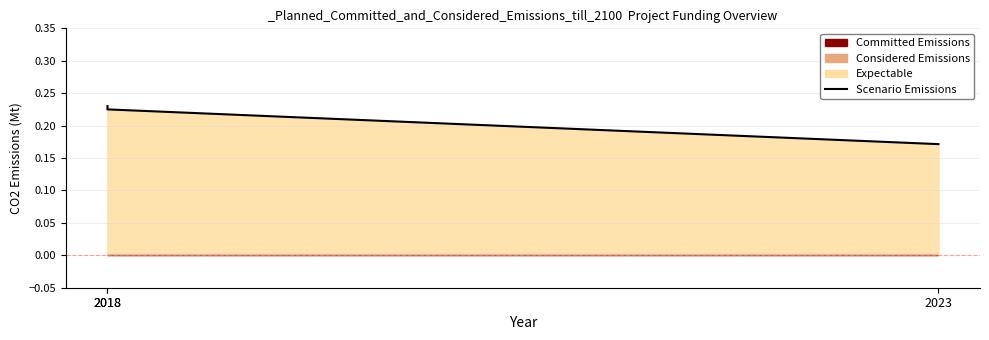

List the labels in order of value, smallest first.

2023, 2018, 2018